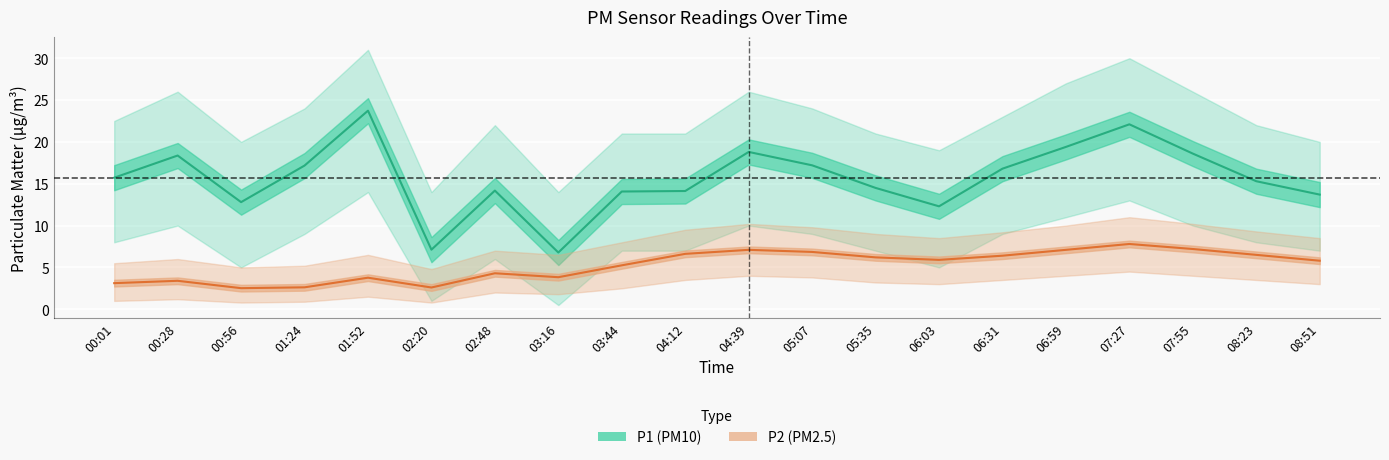

Which series has the widest spread of values?

P1 (PM10)